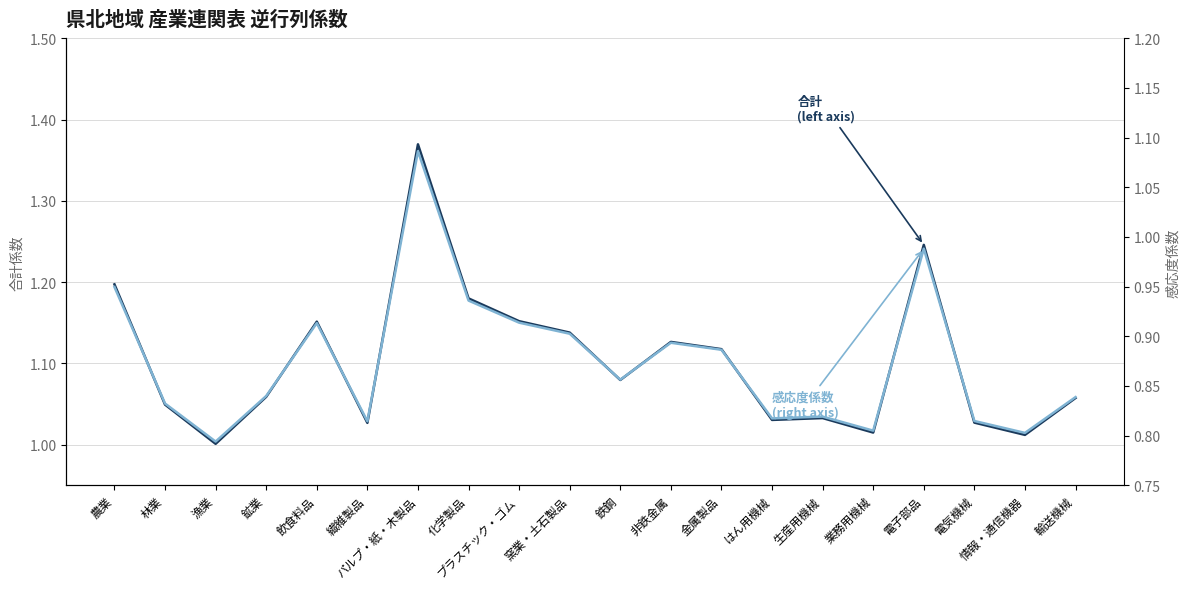

True or false: 感応度係数 (right axis) has more than 0 points higher than both neighbors.

True